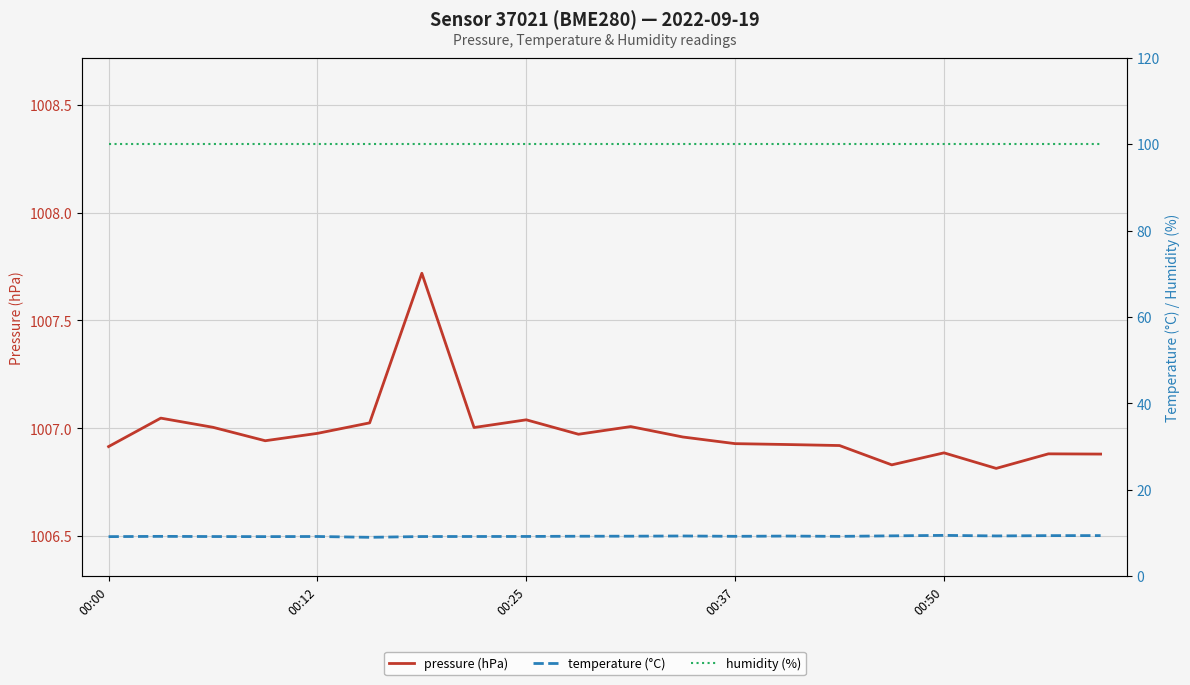

What is the lowest value of the pressure (hPa) series?

1006.8